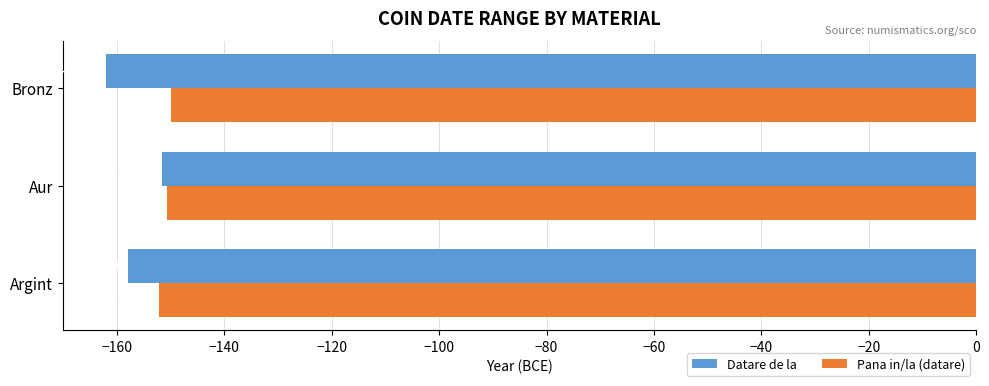

What is the approximate value of Datare de la at Aur?

-151.6